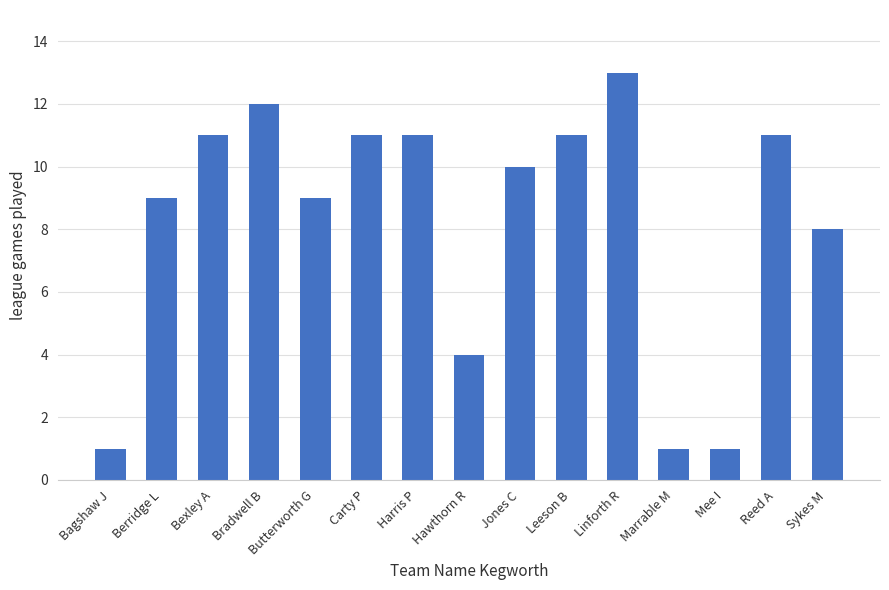

What is the sum of the values at Bexley A and Marrable M?

12